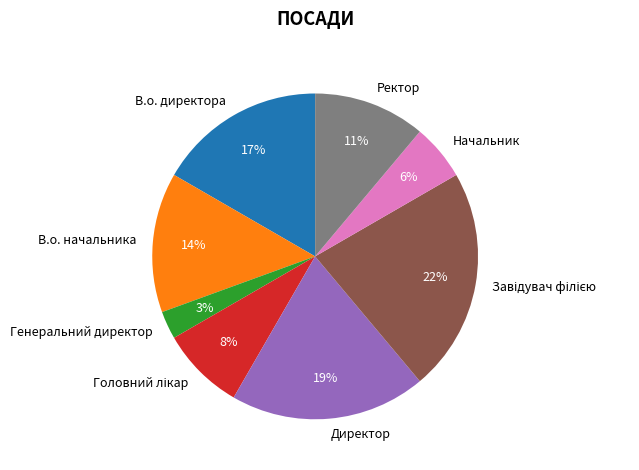

To the nearest percent, what portion does В.о. начальника represent?

14%